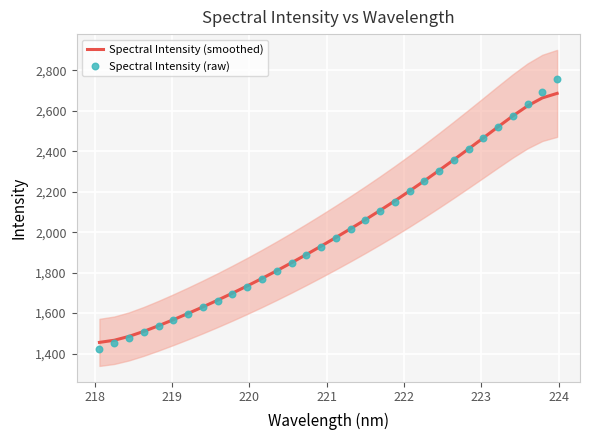

Which series reaches the minimum Y coordinate?

Spectral Intensity (raw)